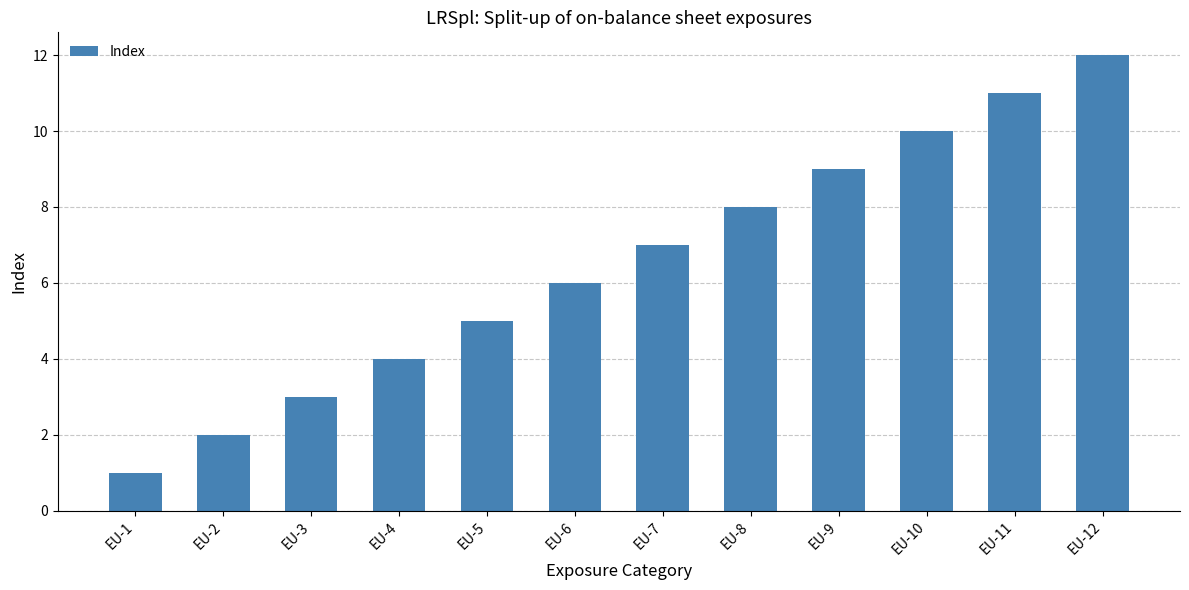

How many distinct data groups are displayed?

1